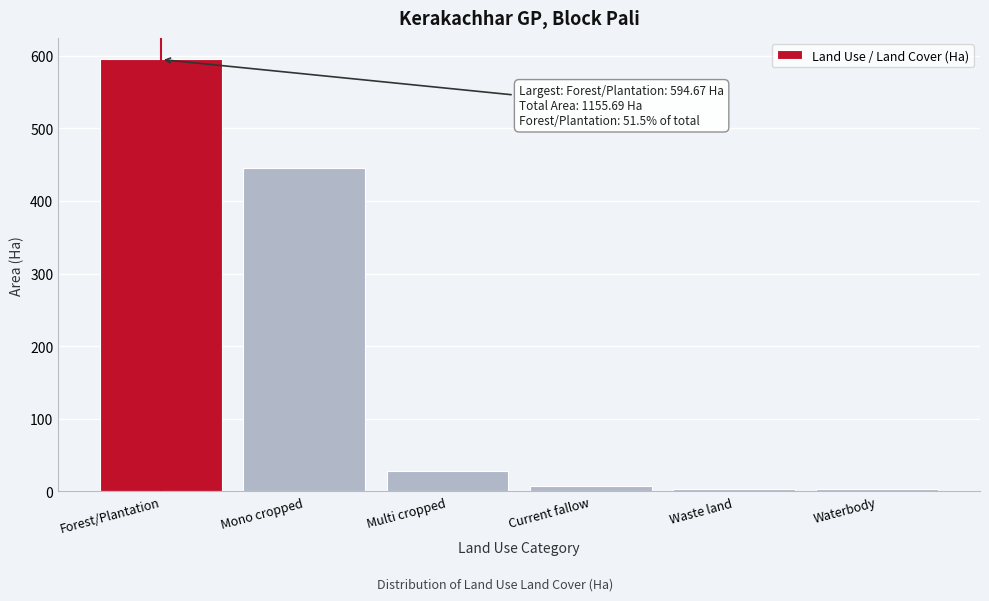

What is the change in value from Mono cropped to Multi cropped?

-417.0